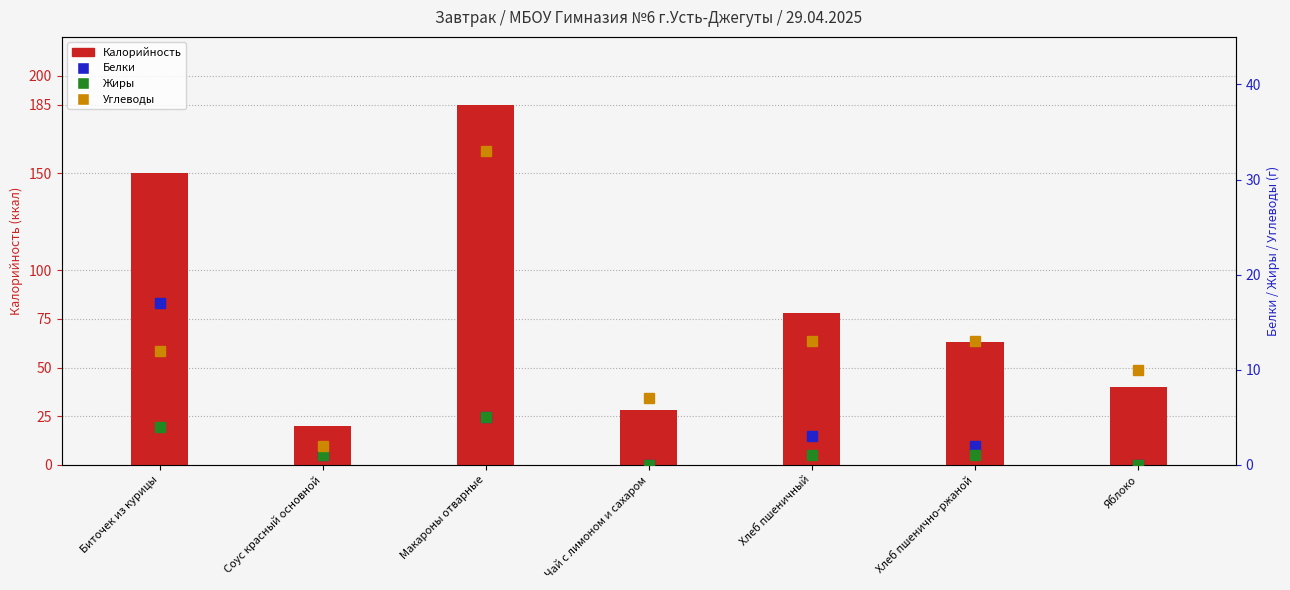

What position from the right is Соус красный основной?

6